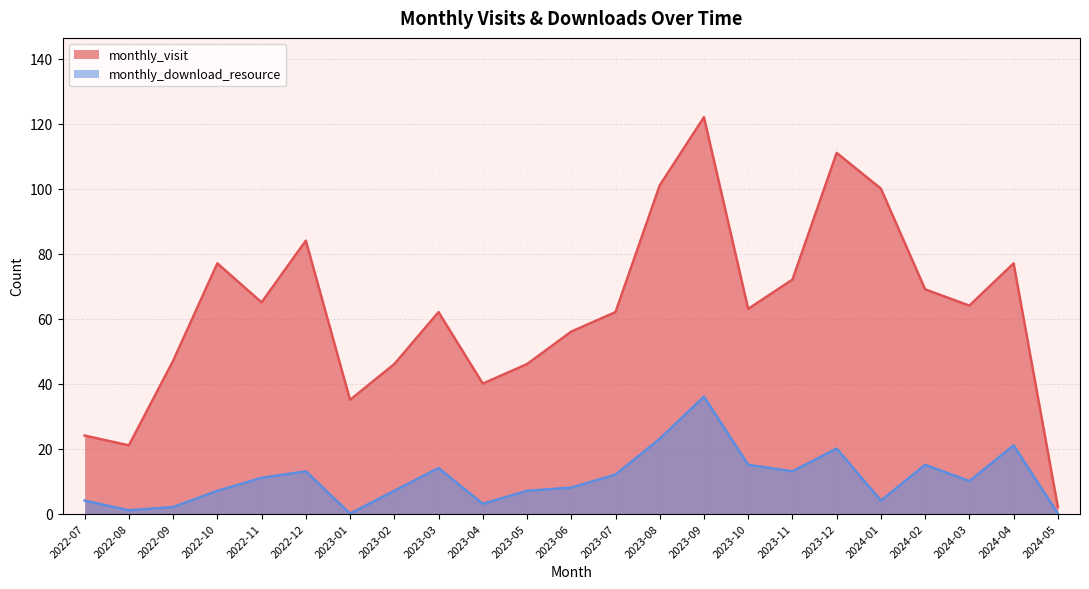

Read the monthly_download_resource value at 2022-08.

1